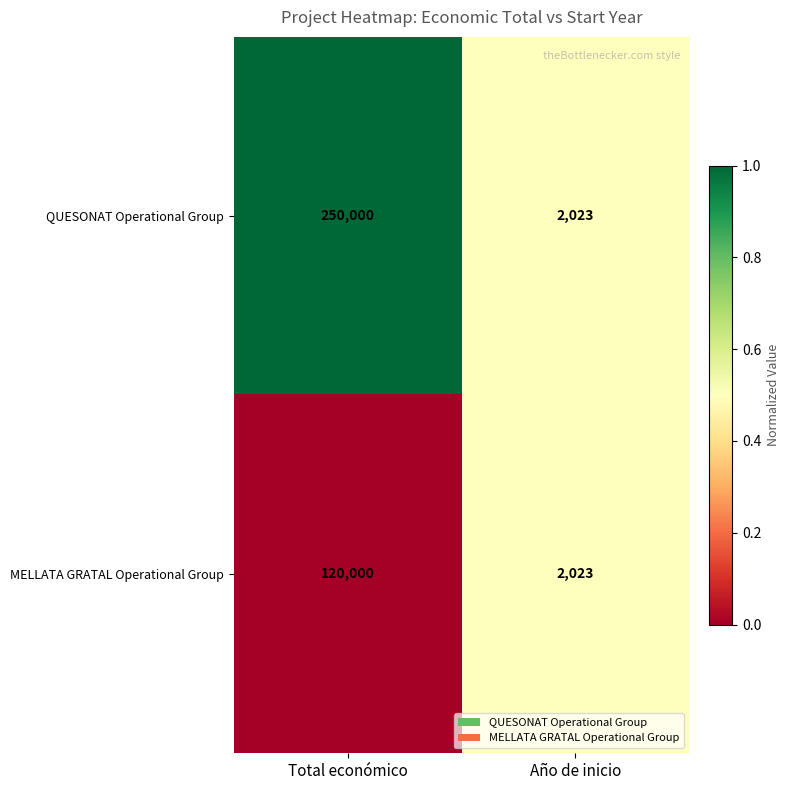

How many data points does each series have?

2